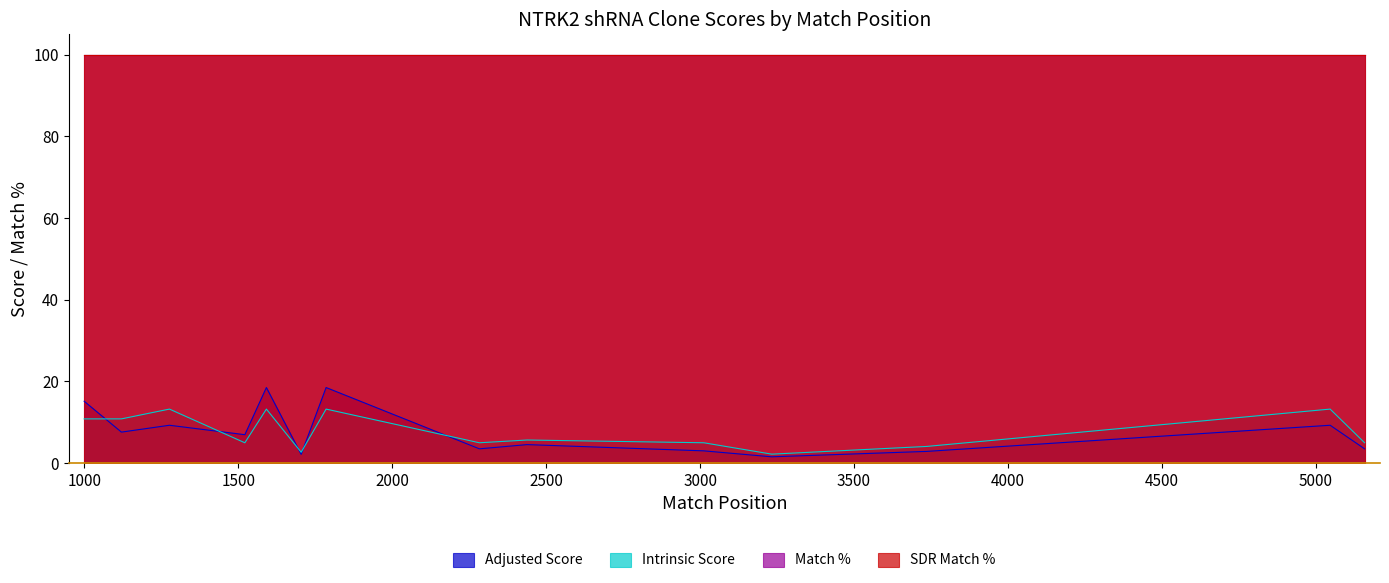

What is the maximum value shown in the chart?

100.0